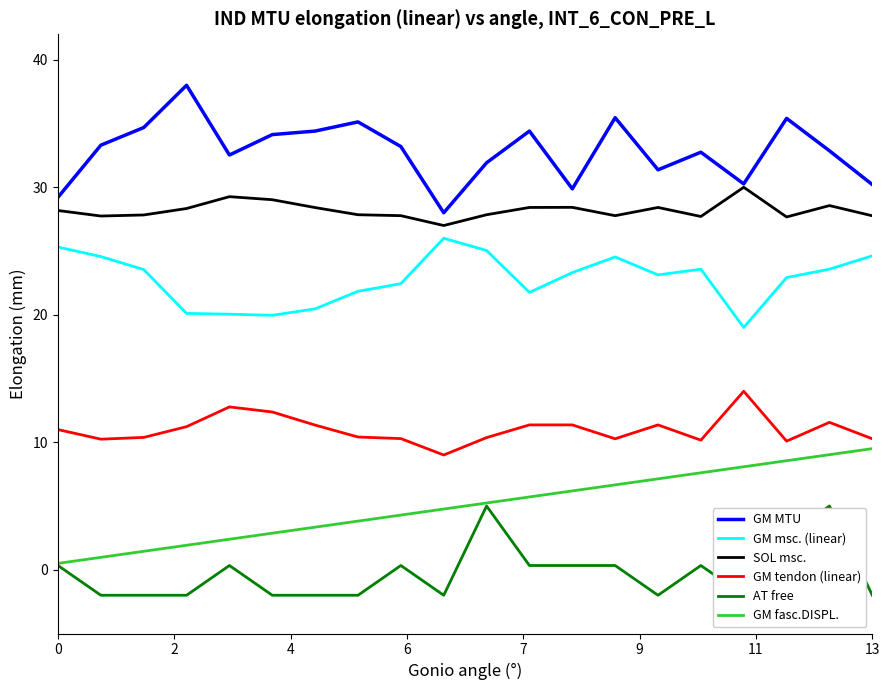

At how many categories does at least one series exceed 6?

20